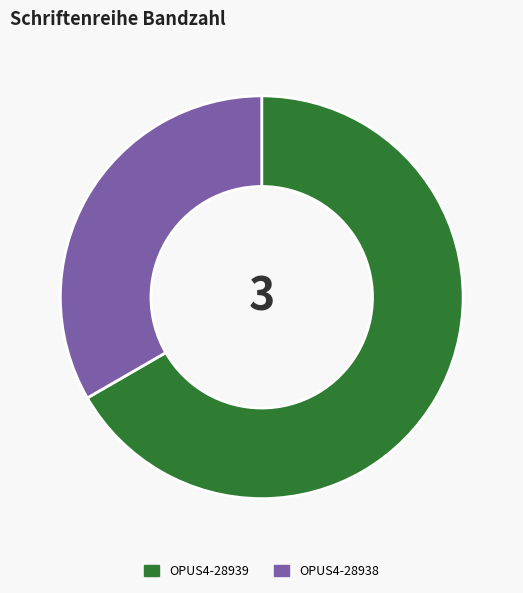

Which category accounts for the majority?

OPUS4-28939